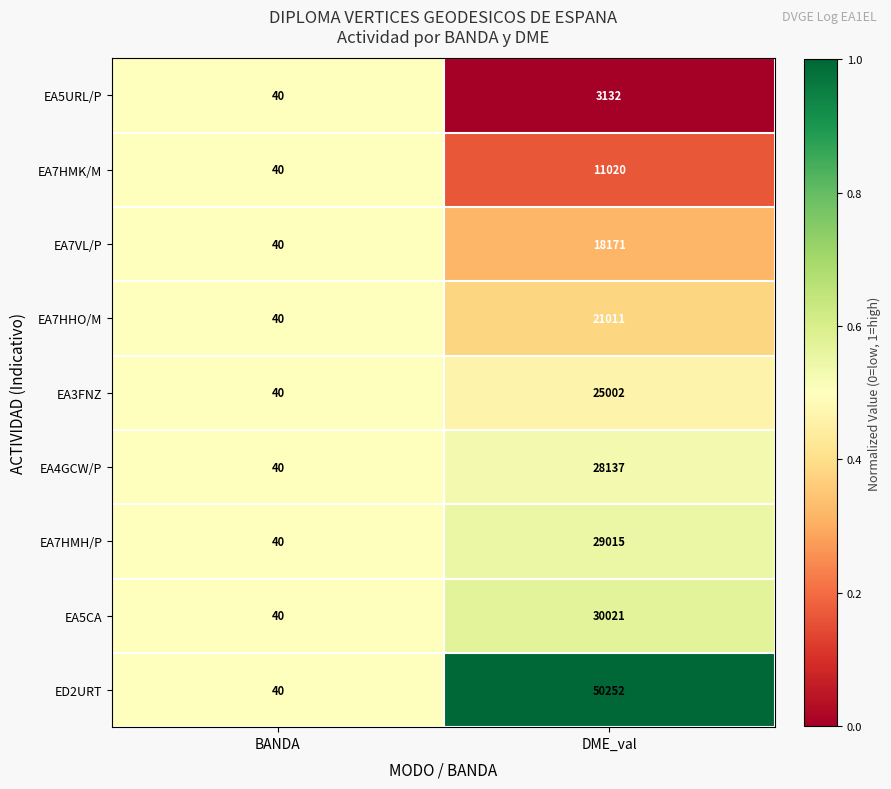

The value of EA7HMK/M at DME_val is 11020. True or false?

True